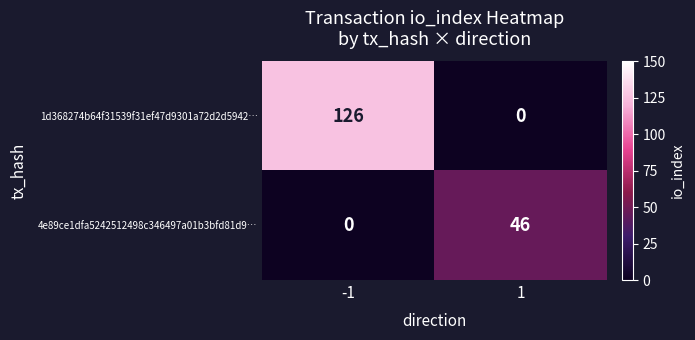

Count the number of data series in this chart.

2